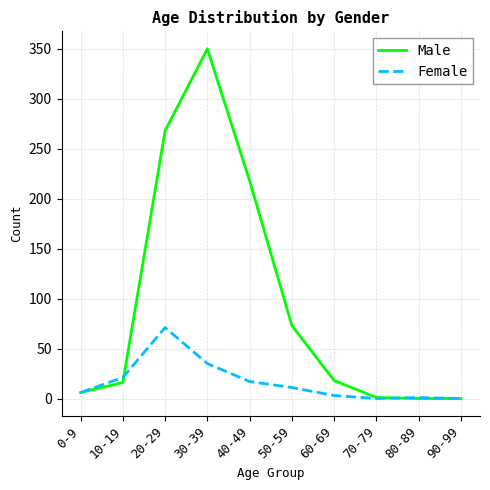

The value of Female at 30-39 is 35. True or false?

True